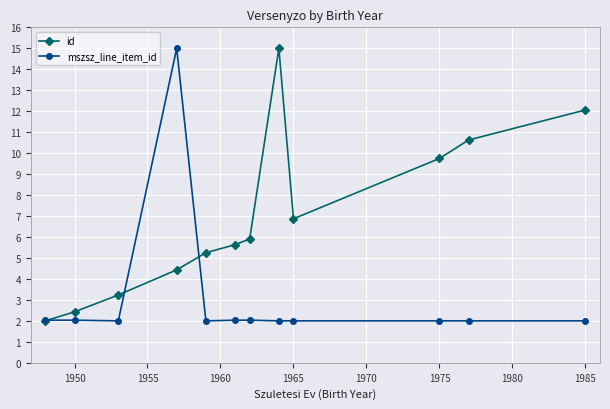

Count the number of categories in the chart.

12